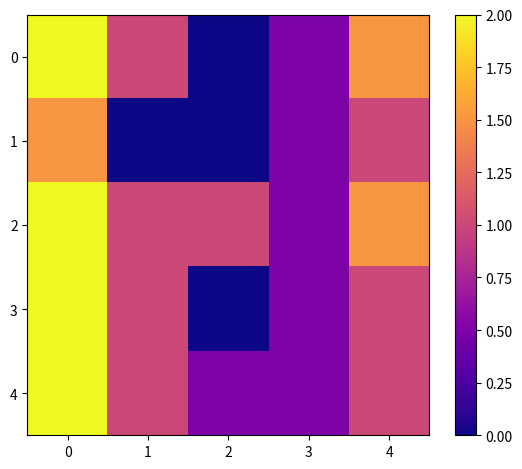

What is the spread (max minus min) of values at 4?

0.5